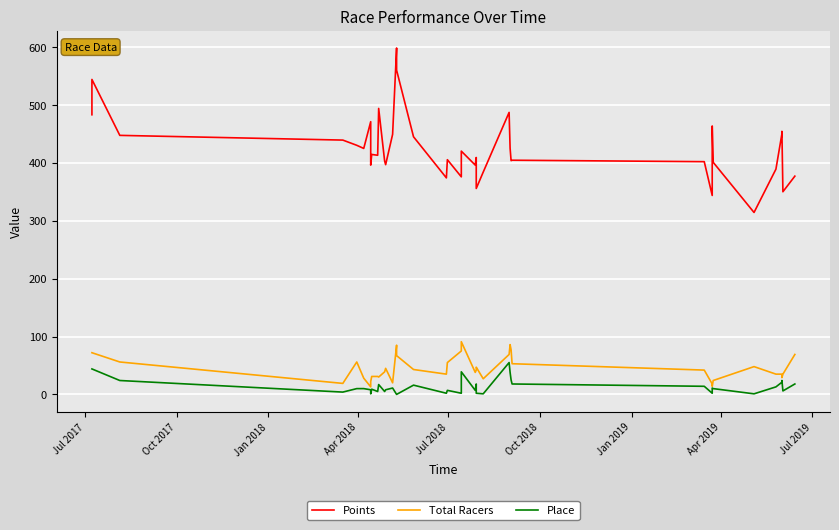

What are all the series names shown in the legend?

Points, Total Racers, Place